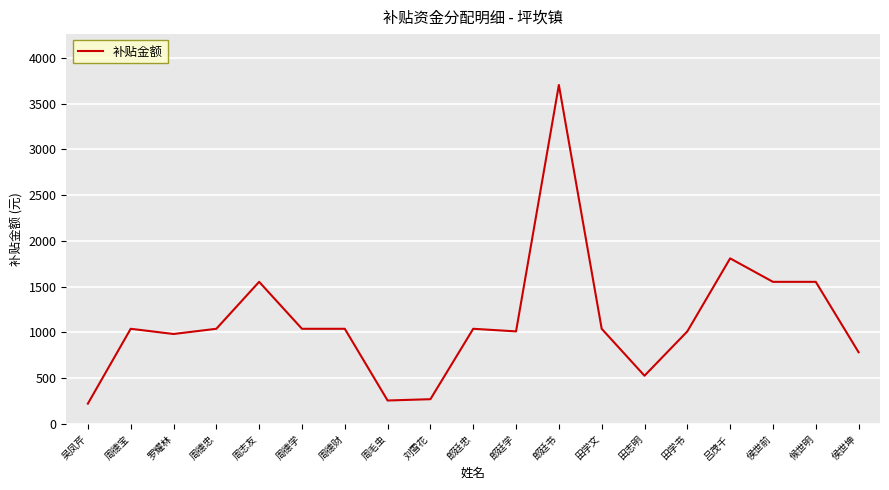

At which label is the value closest to 1963?

吕茂千